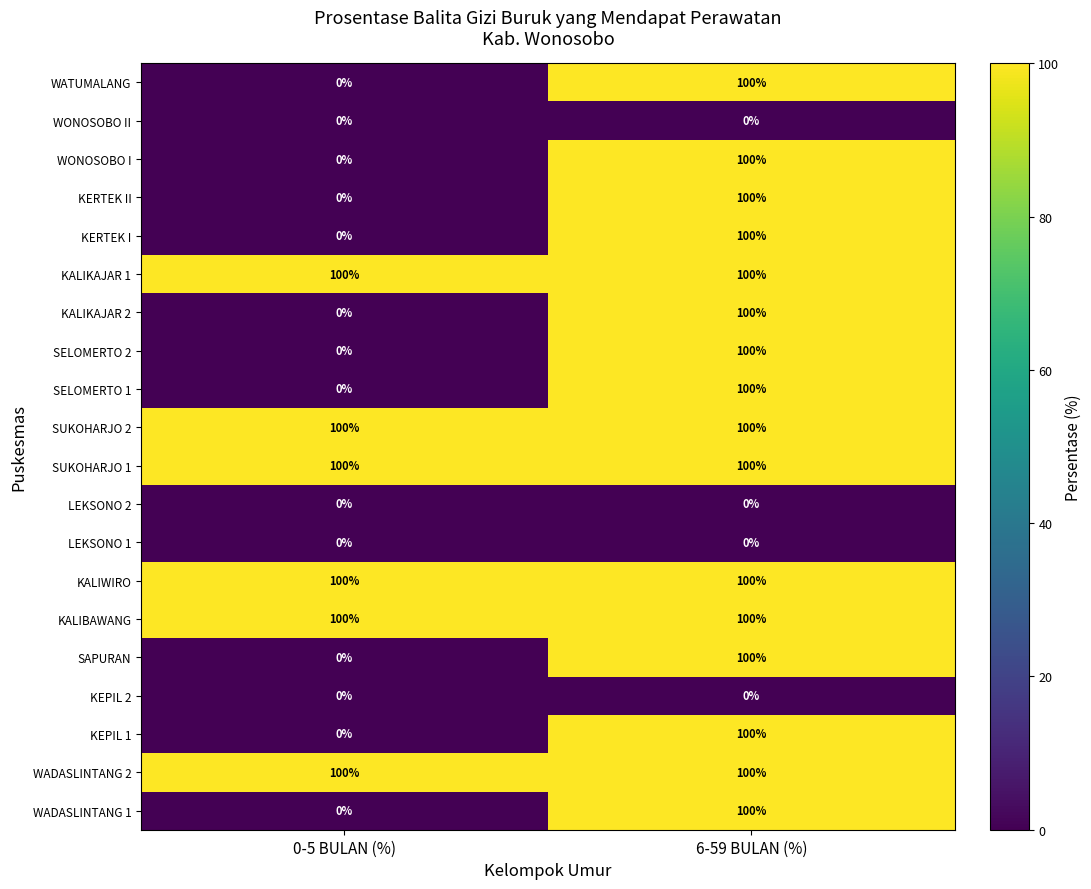

At how many categories does at least one series exceed 7?

2